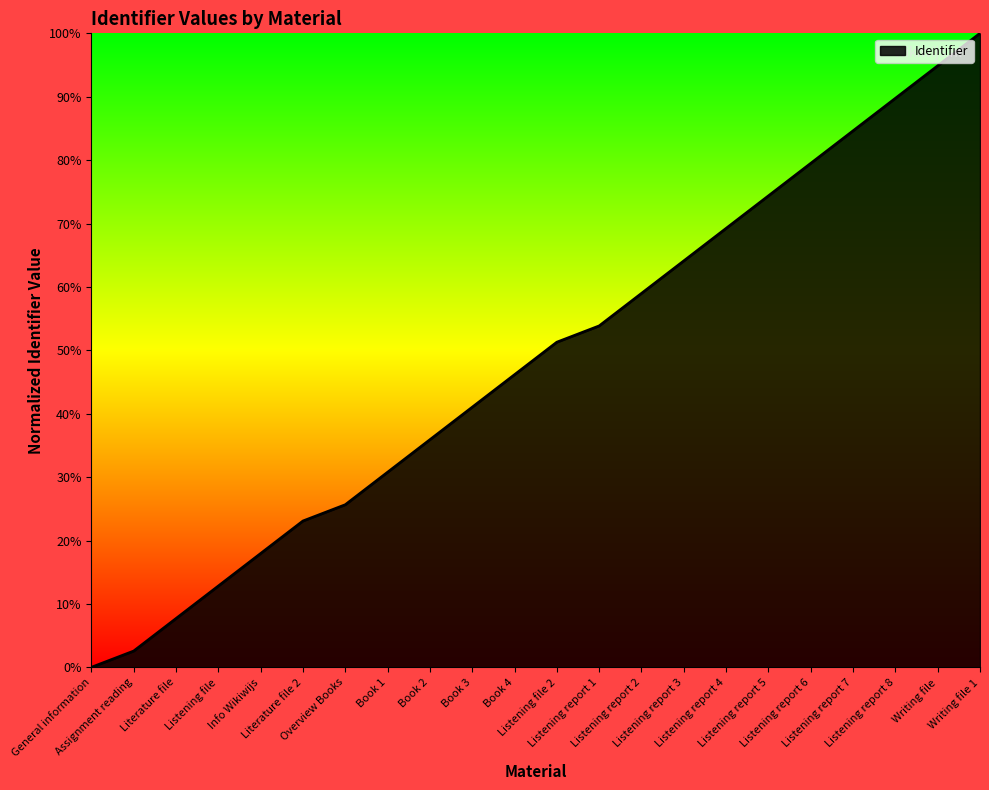

Reading left to right, transcribe all the data shown in this chart.

0.0	2.6	7.7	12.8	17.9	23.1	25.6	30.8	35.9	41.0	46.2	51.3	53.8	59.0	64.1	69.2	74.4	79.5	84.6	89.7	94.9	100.0